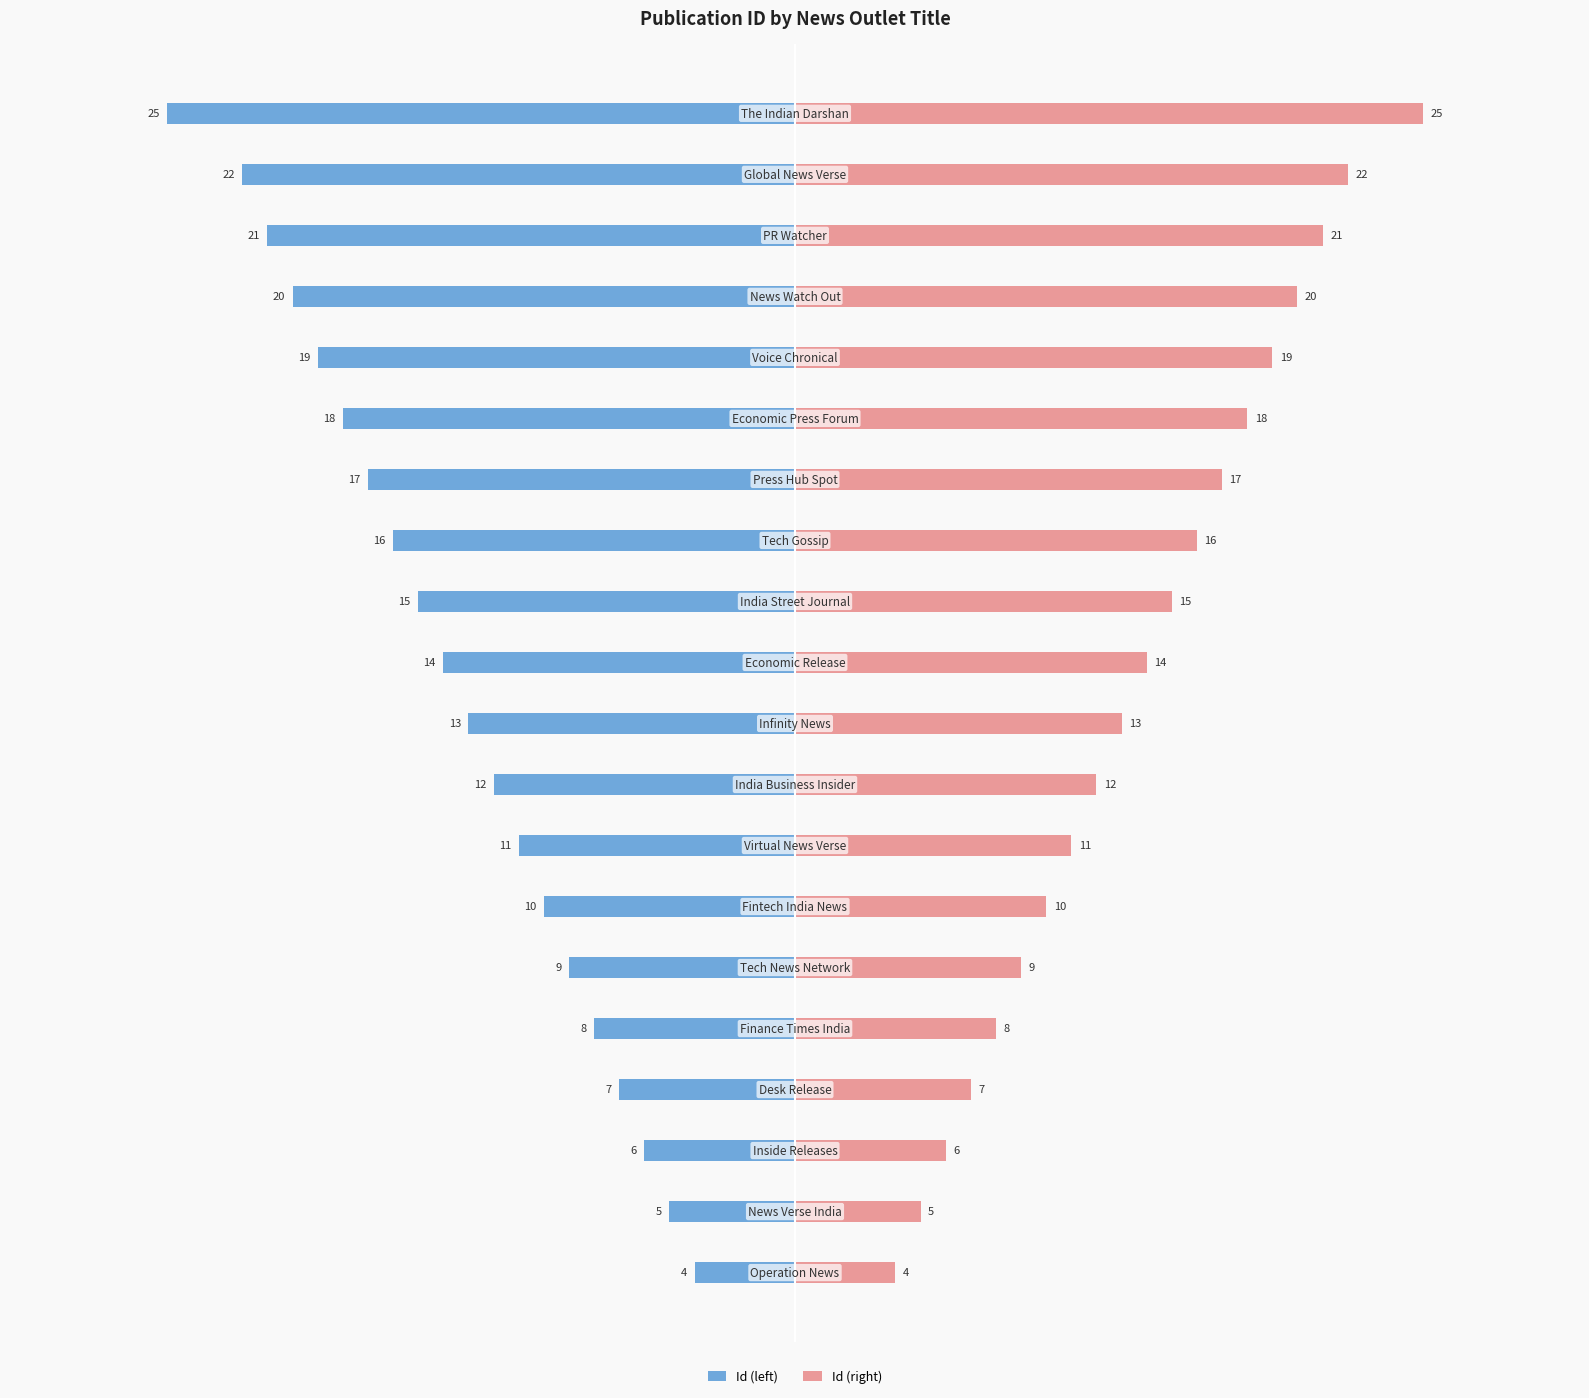

Rank the categories by Id (left) value from highest to lowest.

0, 1, 2, 3, 4, 5, 6, 7, 8, 9, 10, 11, 12, 13, 14, 15, 16, 17, 18, 19